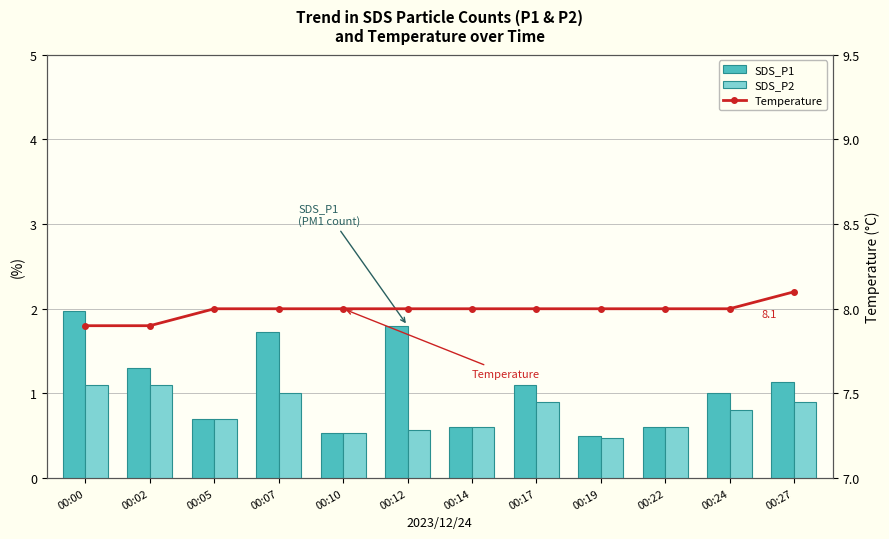

What is the total value across all series at 00:07?

10.7